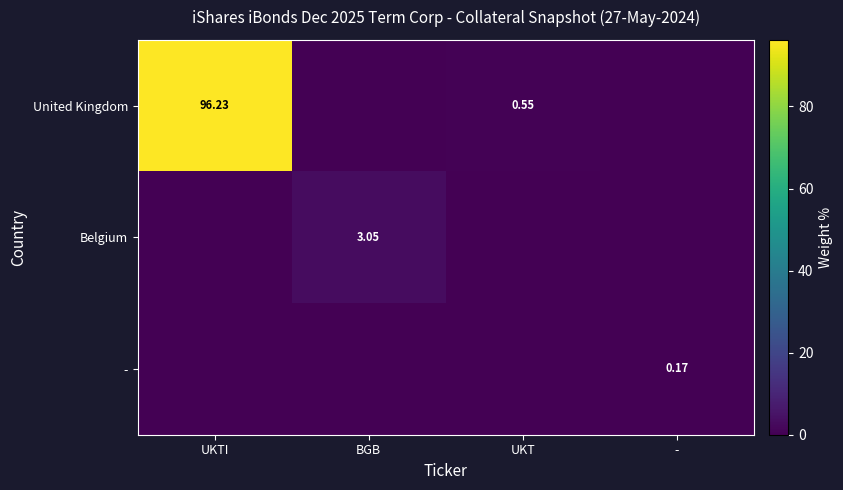

At UKTI, list the series in order from smallest to largest.

Belgium, -, United Kingdom